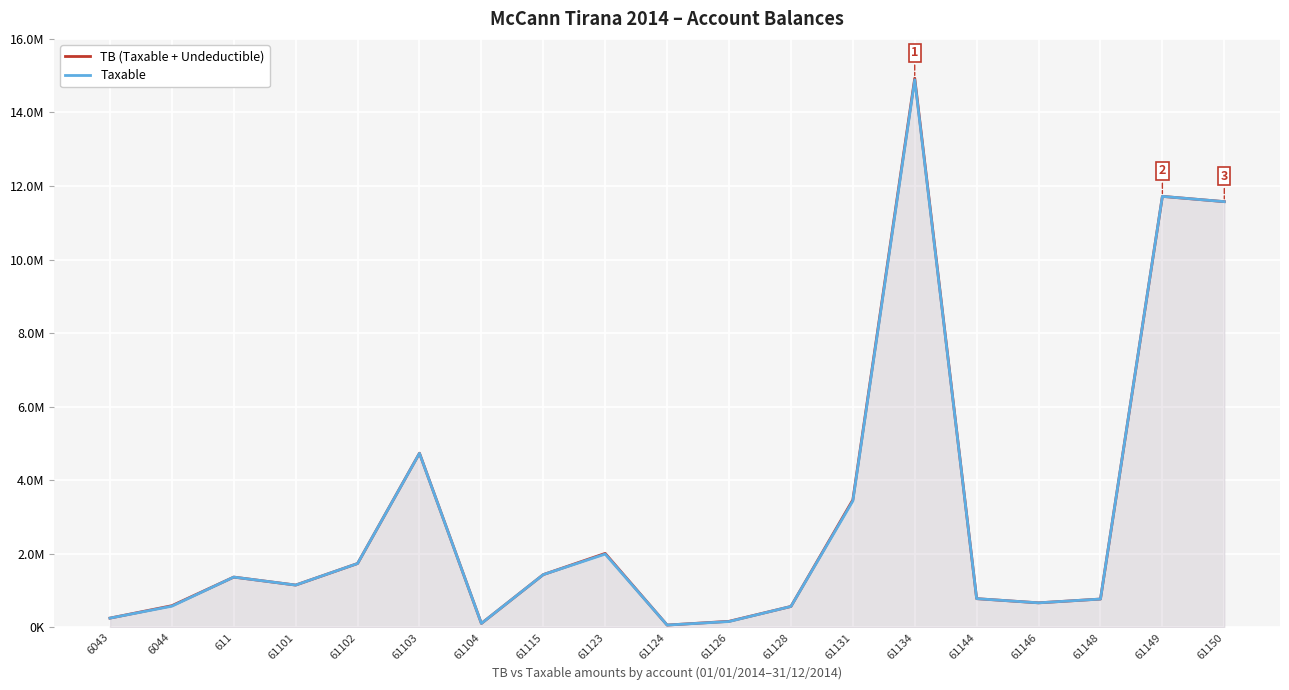

What is the difference between the second highest and second lowest values in the Taxable series?

11611976.6